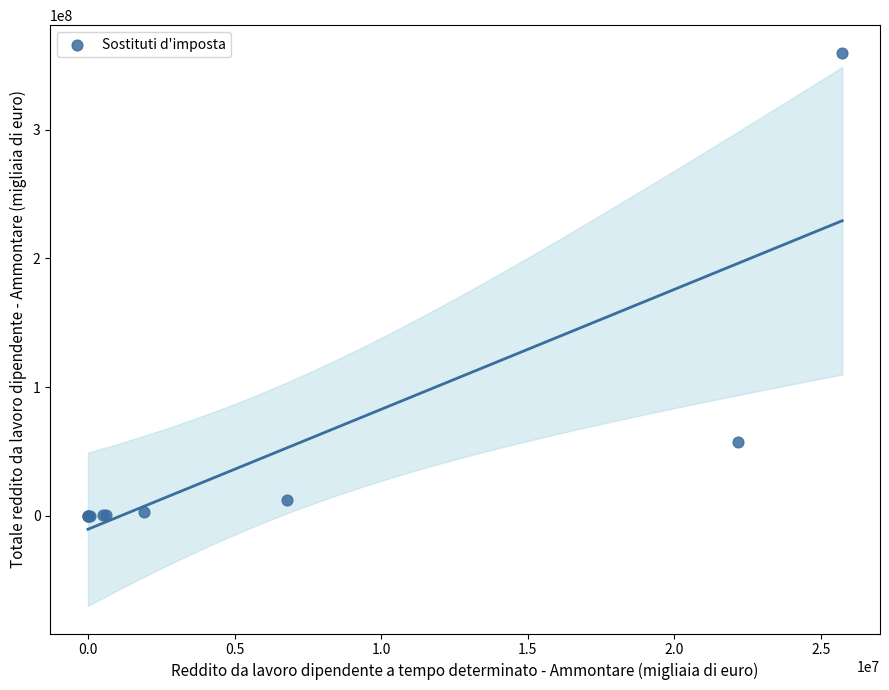

What Y value in the scatter plot is closest to 179889293?

57110519